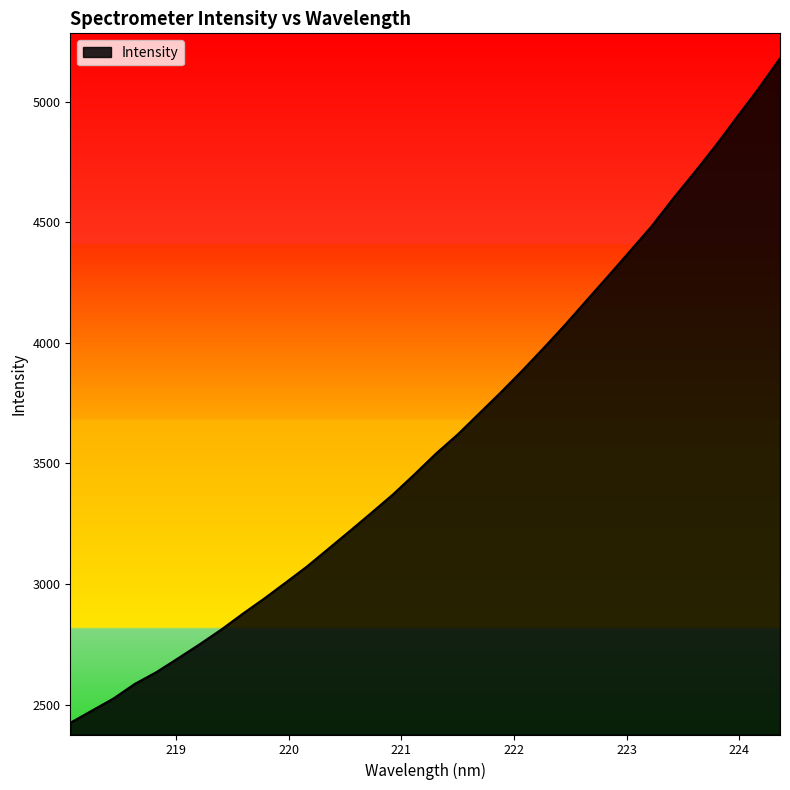

What is the difference between the maximum and second lowest values?

2705.9